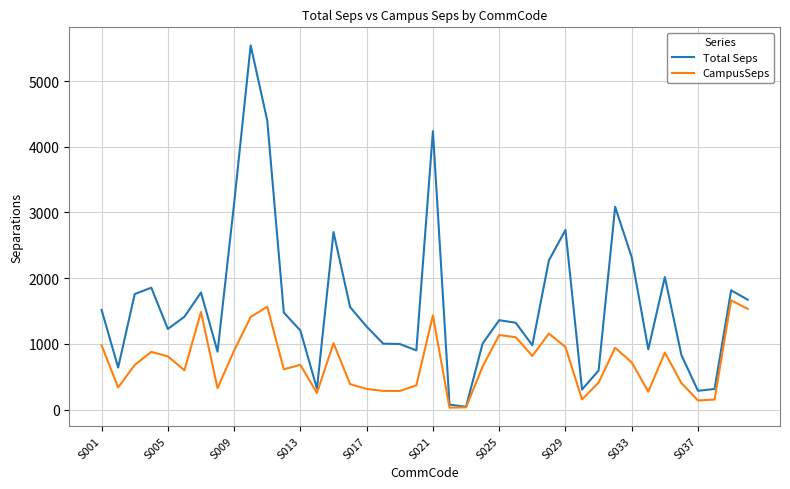

What is the highest value of the Total Seps series?

5541.6